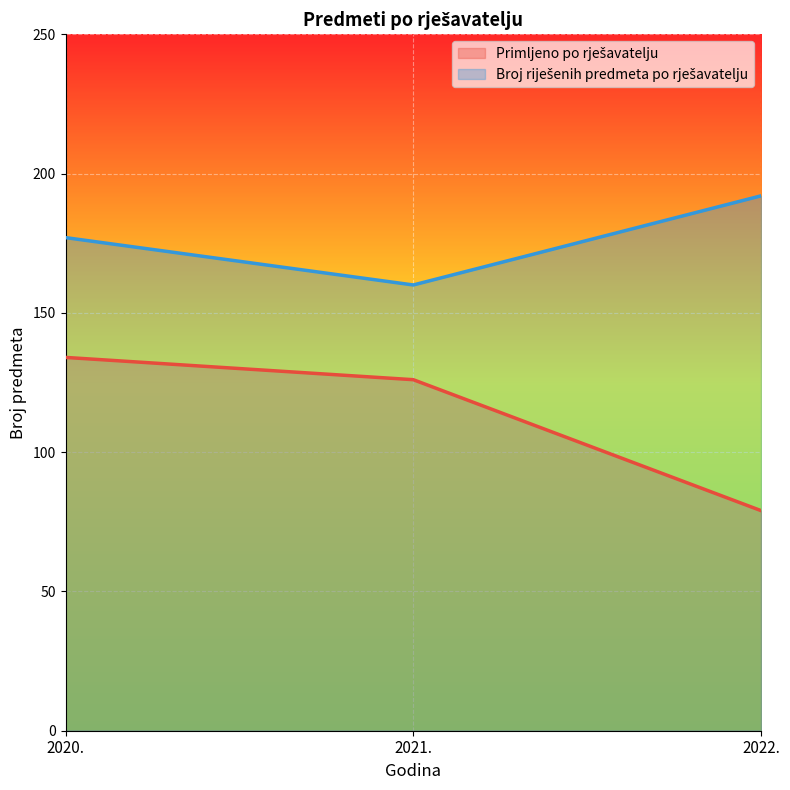

At how many categories does at least one series exceed 167?

2